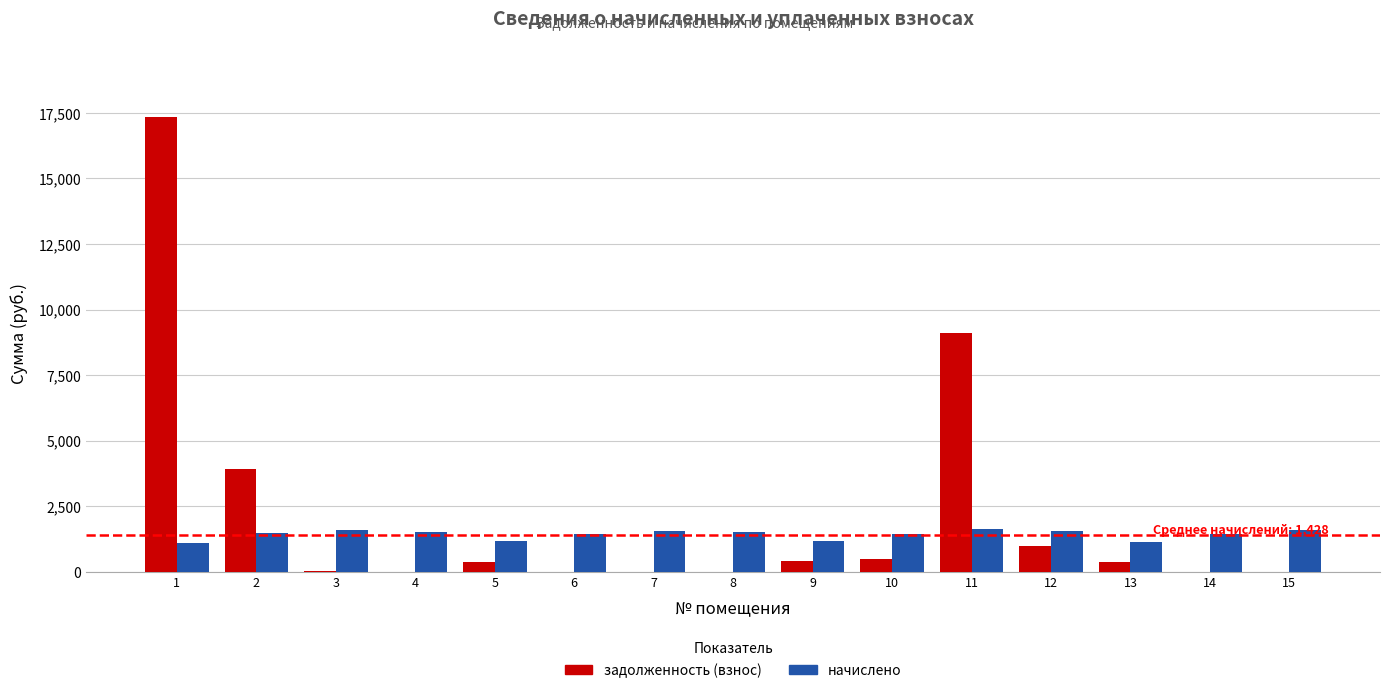

Is the value of начислено at 13 greater than the value of задолженность (взнос) at 4?

Yes